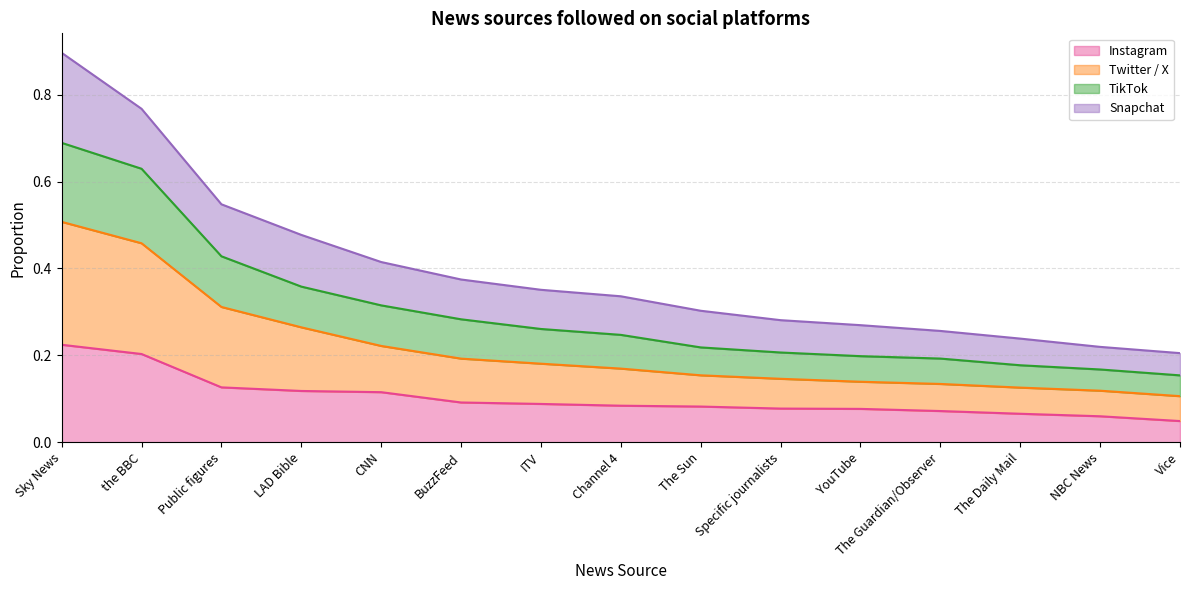

At which category is the sum across all series the highest?

Sky News